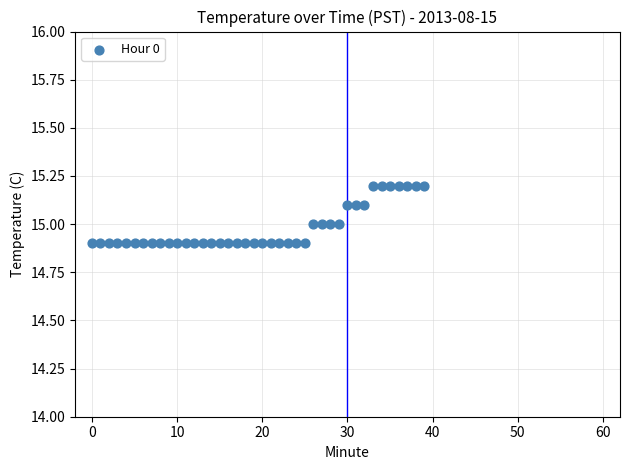

What is the range of Y values (max minus min)?

0.3